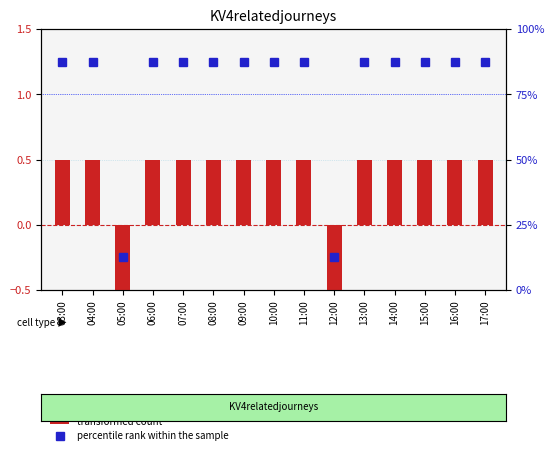

Reading left to right, transcribe all the data shown in this chart.

transformed count: 03:00=0.5	04:00=0.5	05:00=-0.5	06:00=0.5	07:00=0.5	08:00=0.5	09:00=0.5	10:00=0.5	11:00=0.5	12:00=-0.5	13:00=0.5	14:00=0.5	15:00=0.5	16:00=0.5	17:00=0.5
percentile rank within the sample: 03:00=87.5	04:00=87.5	05:00=12.5	06:00=87.5	07:00=87.5	08:00=87.5	09:00=87.5	10:00=87.5	11:00=87.5	12:00=12.5	13:00=87.5	14:00=87.5	15:00=87.5	16:00=87.5	17:00=87.5